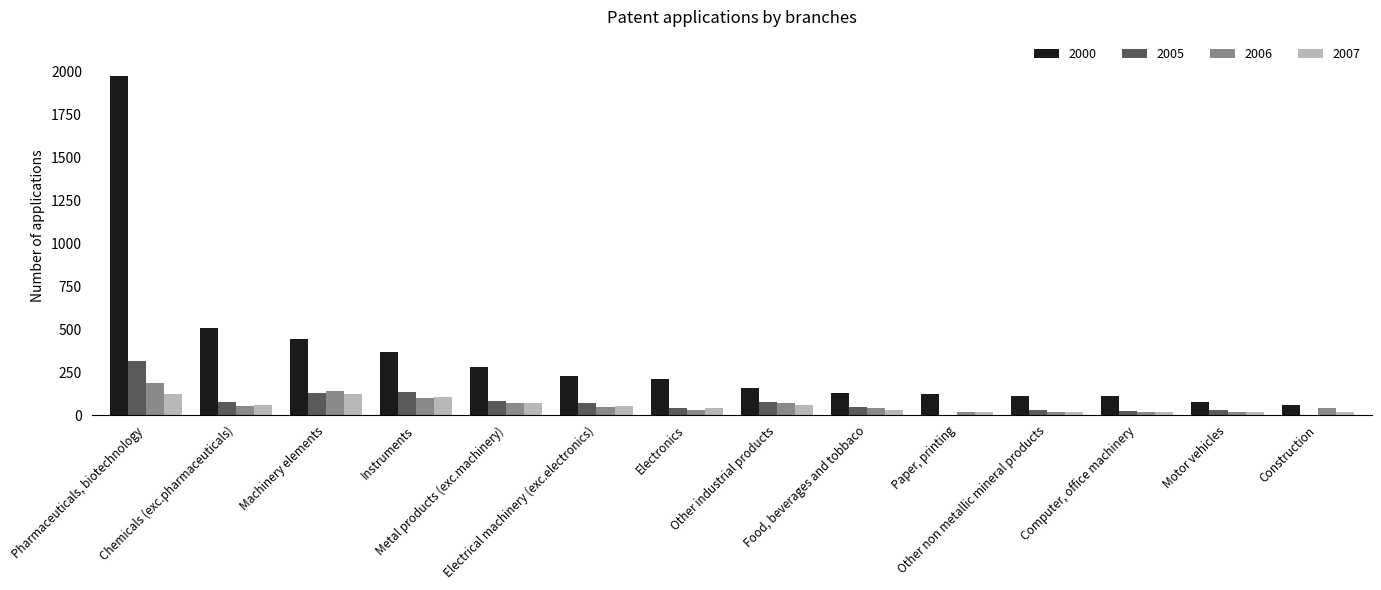

What is the maximum value shown in the chart?

1974